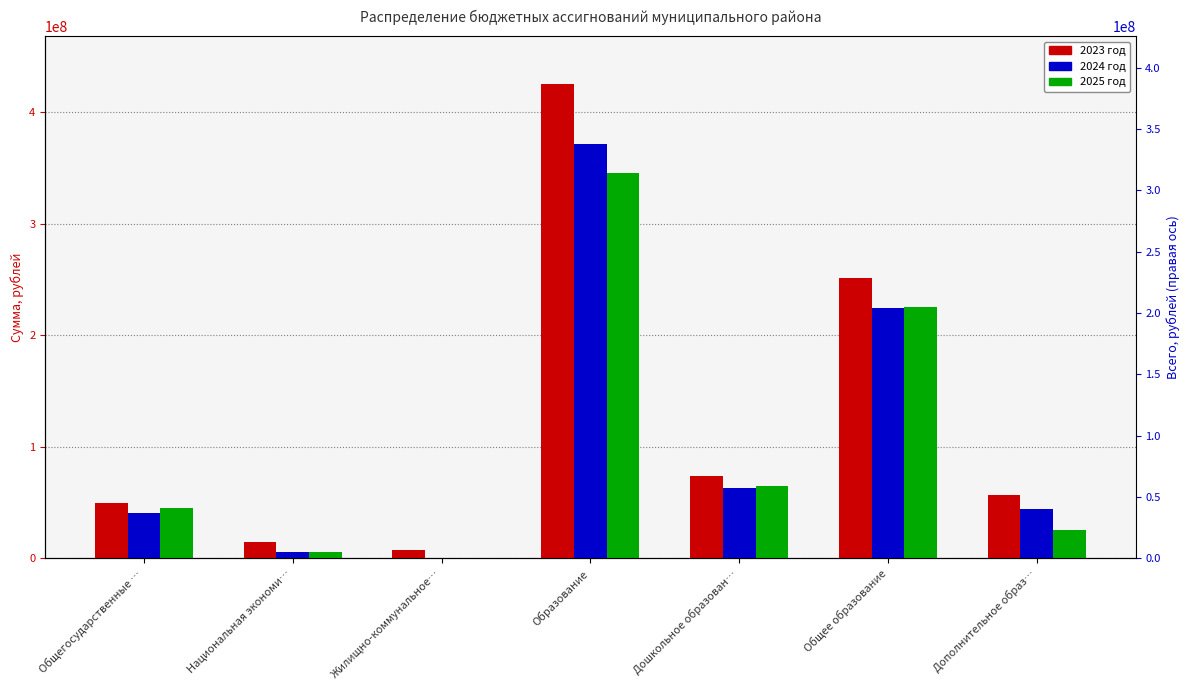

Between Общегосударственные … and Жилищно-коммунальное…, which is larger?

Общегосударственные …